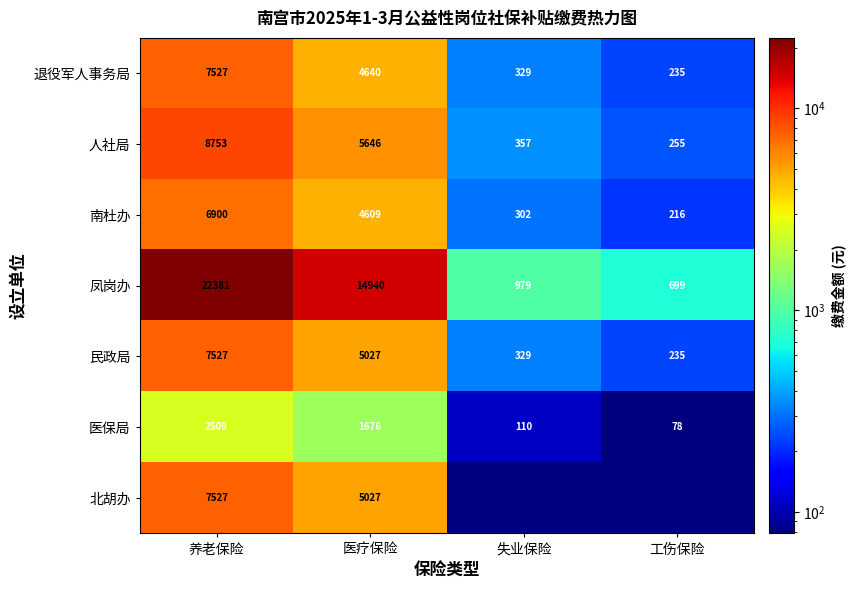

Is the value of 医保局 at 养老保险 greater than the value of 人社局 at 工伤保险?

Yes